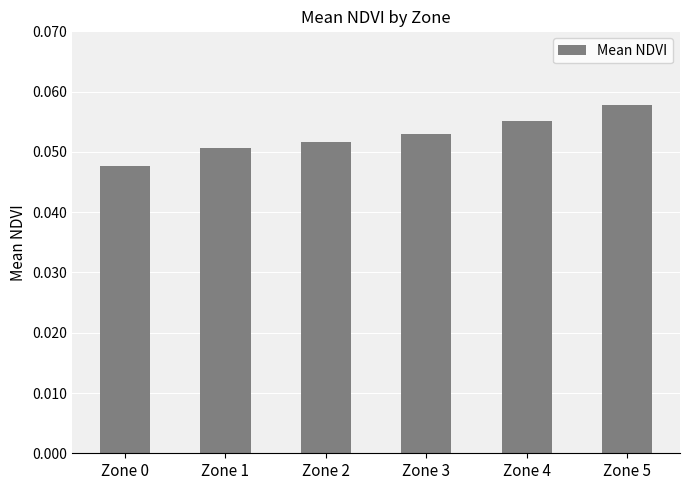

The chart shows a value of 0.0 at Zone 1. True or false?

False